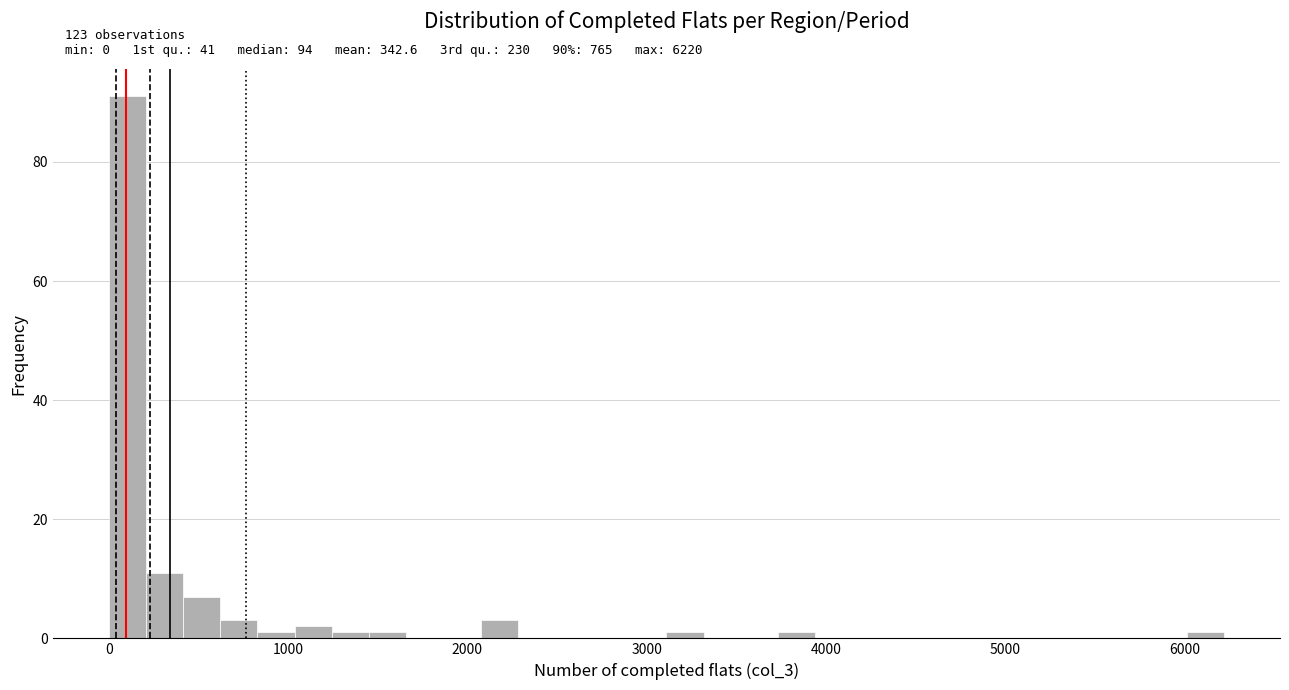

Read against the x-axis, roughly where is the centre of the tallest bar?

100